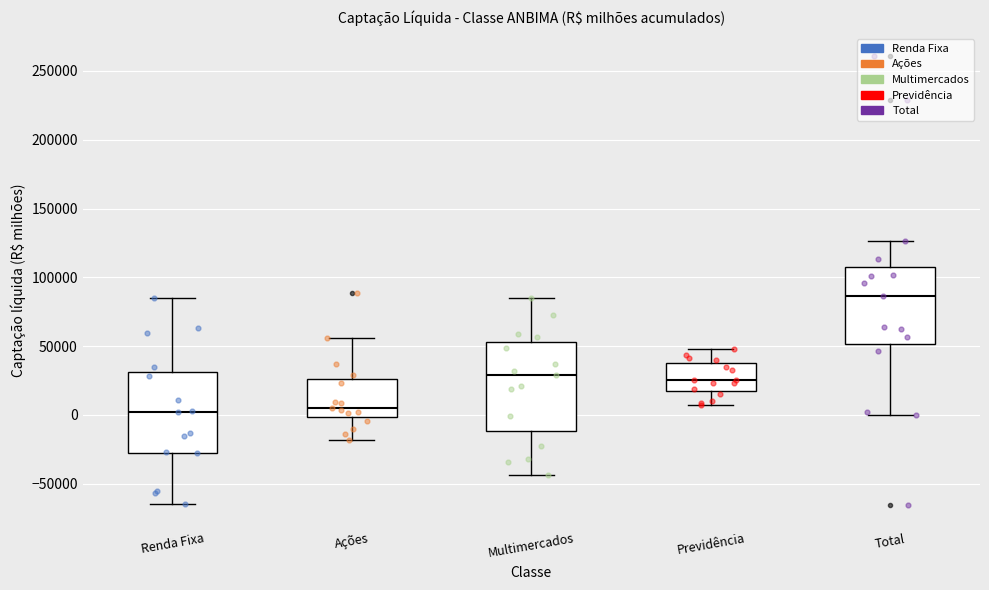

Comparing the boxes themselves (not the whiskers), which one is the tallest?

Multimercados